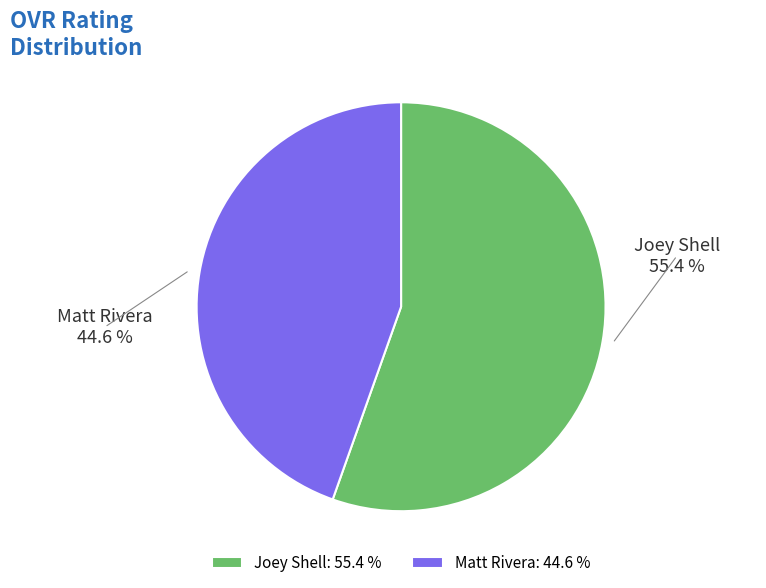

How many slices are in this pie chart?

2